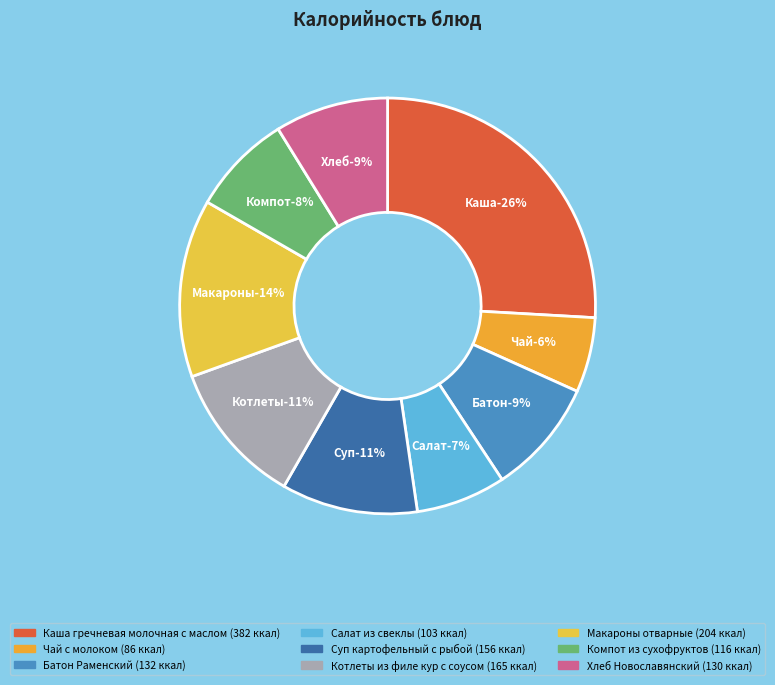

What percentage is NOT represented by Суп картофельный с рыбой?

89.4%